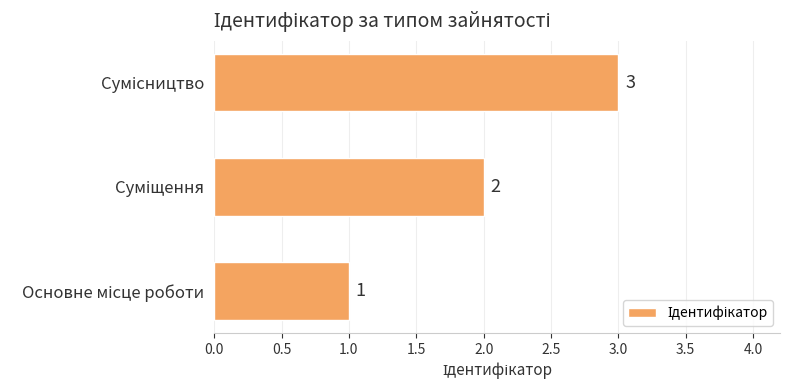

How many values are between 1 and 3?

3